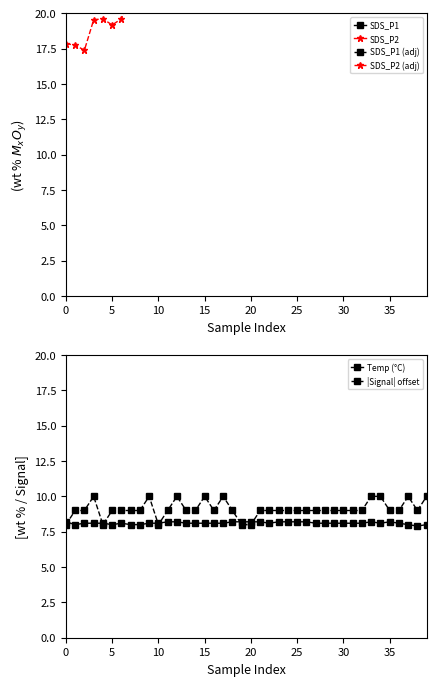

True or false: |Signal| offset has more than 2 points higher than both neighbors.

True